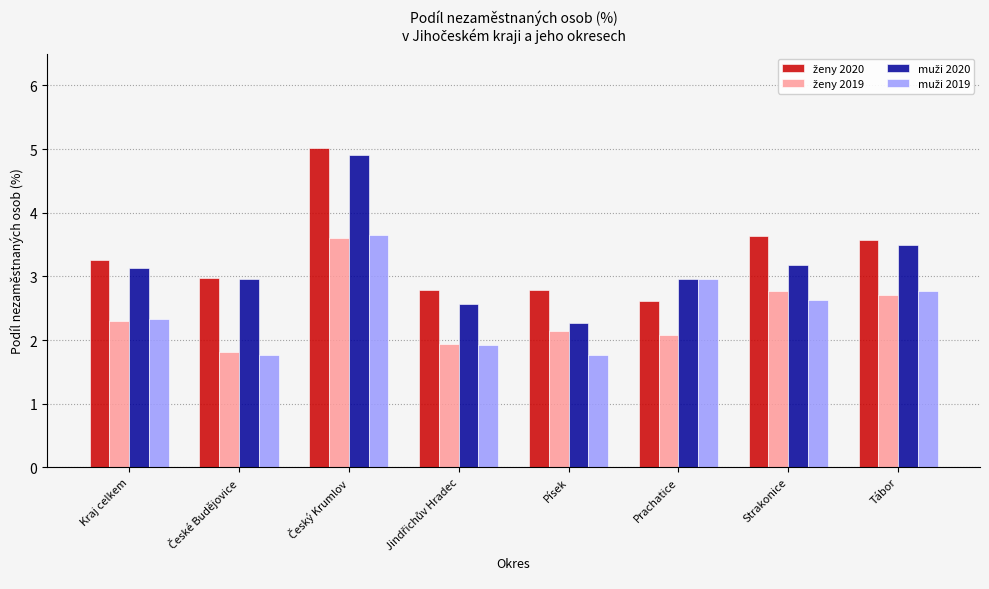

How many bars are there in each group?

4